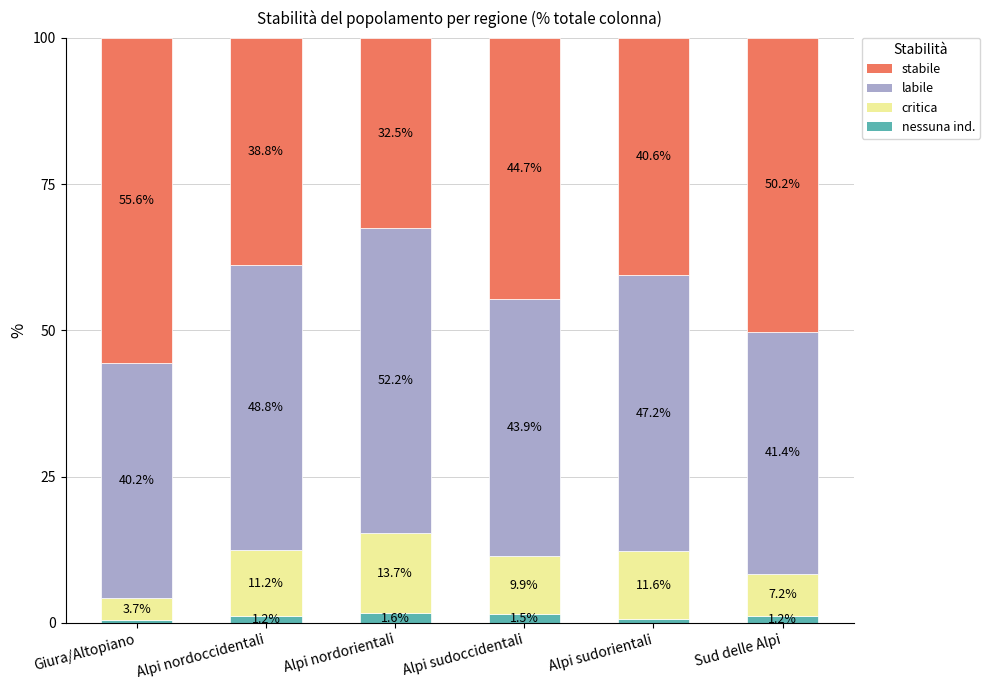

What is the total value across all series at Alpi sudoccidentali?

100.0